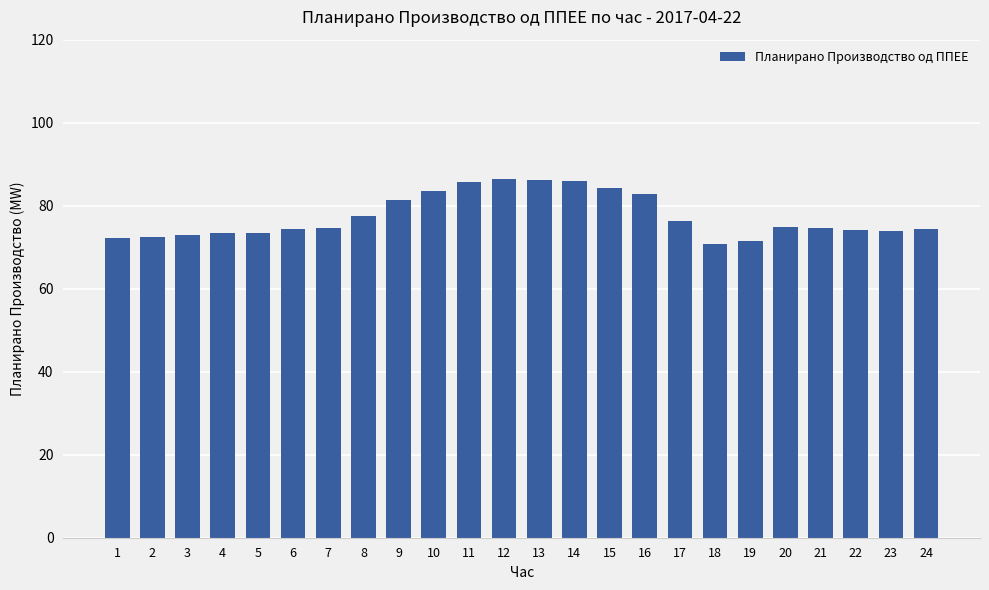

Is it true that the value at 12 is 86.4?

True